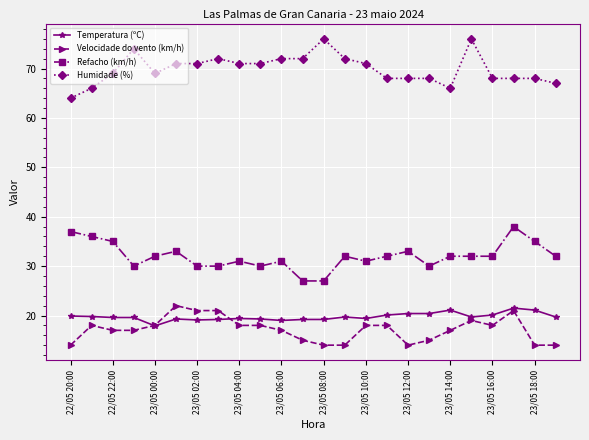

At how many categories does at least one series exceed 49?

24